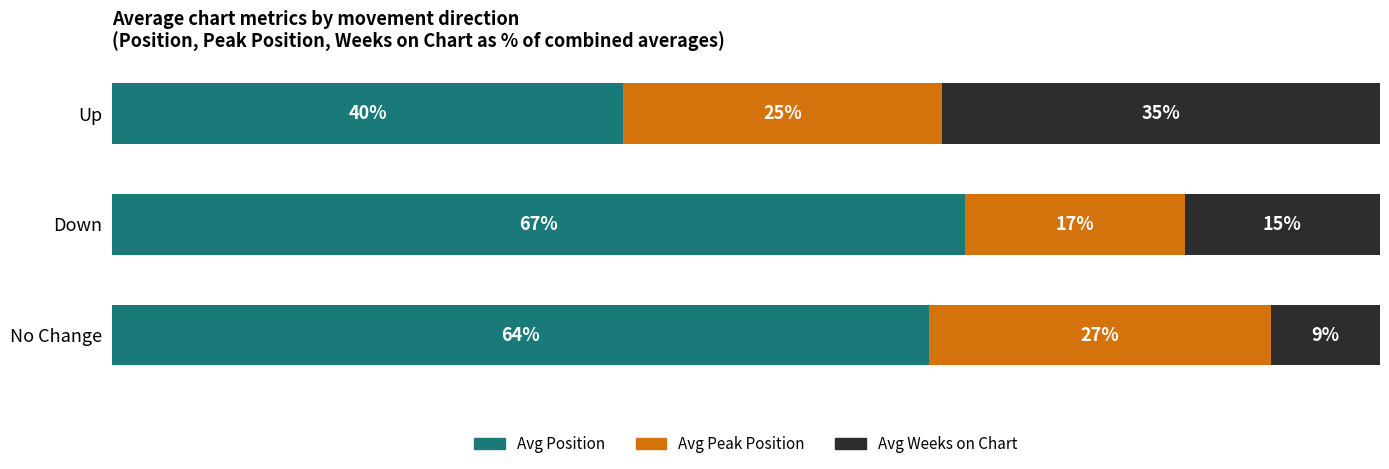

How many groups of bars are there?

3